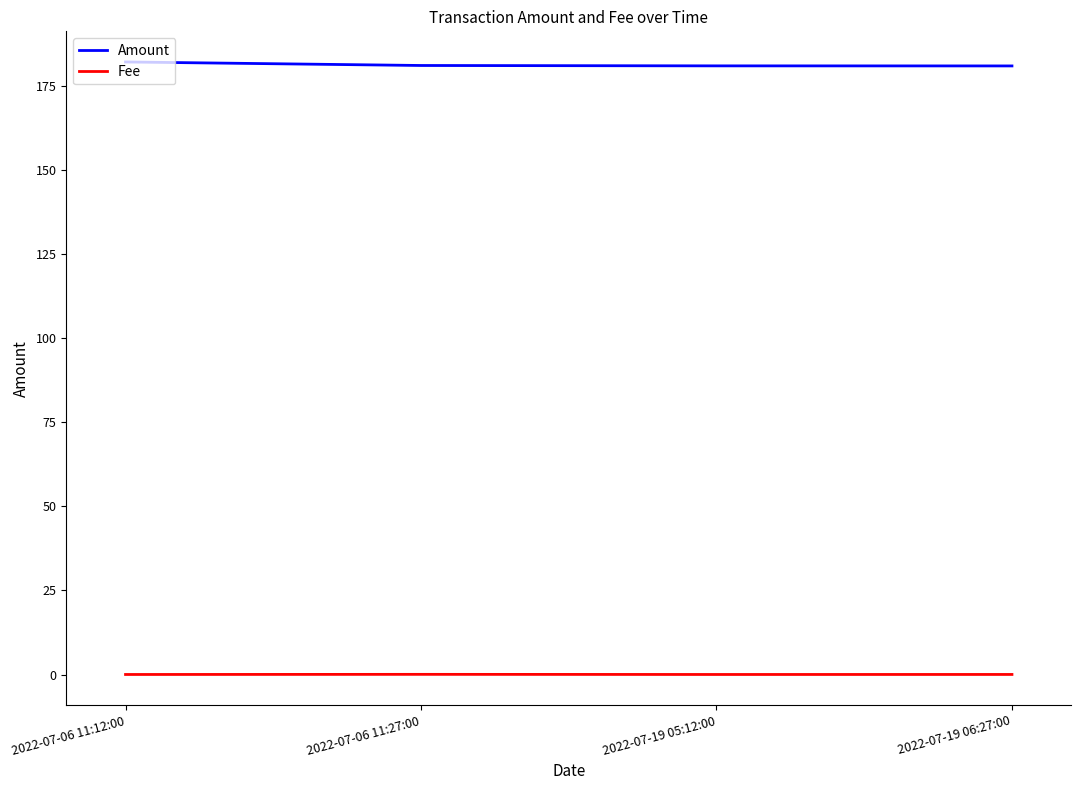

True or false: Amount and Fee intersect in this chart.

False